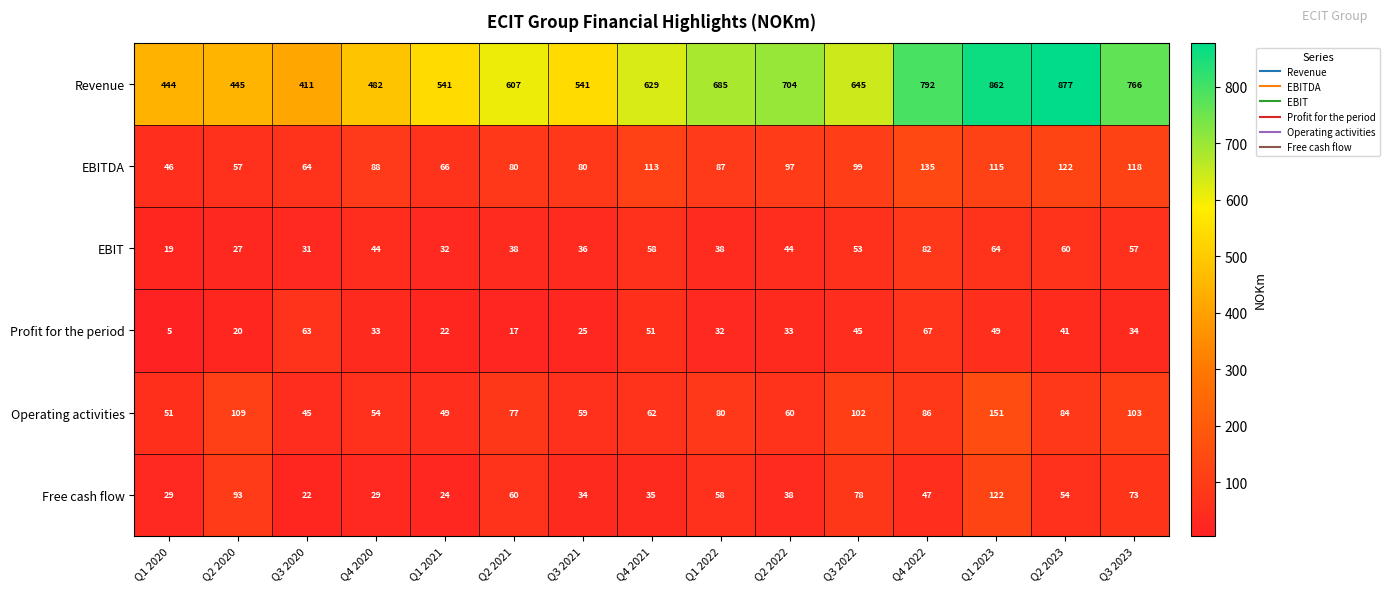

What is the spread (max minus min) of values at Q1 2021?

519